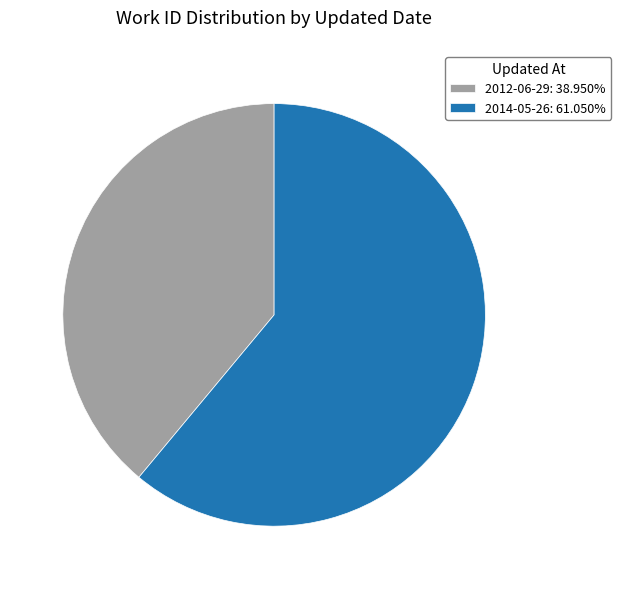

Is it true that 2014-05-26 is 61% of the pie?

True